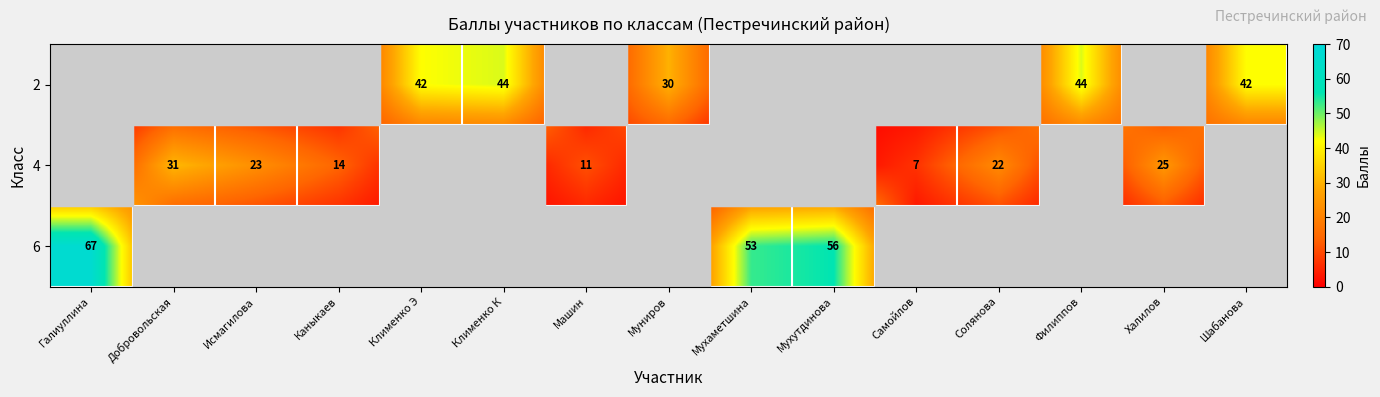

Between Добровольская and Каныкаев, which is larger?

Добровольская